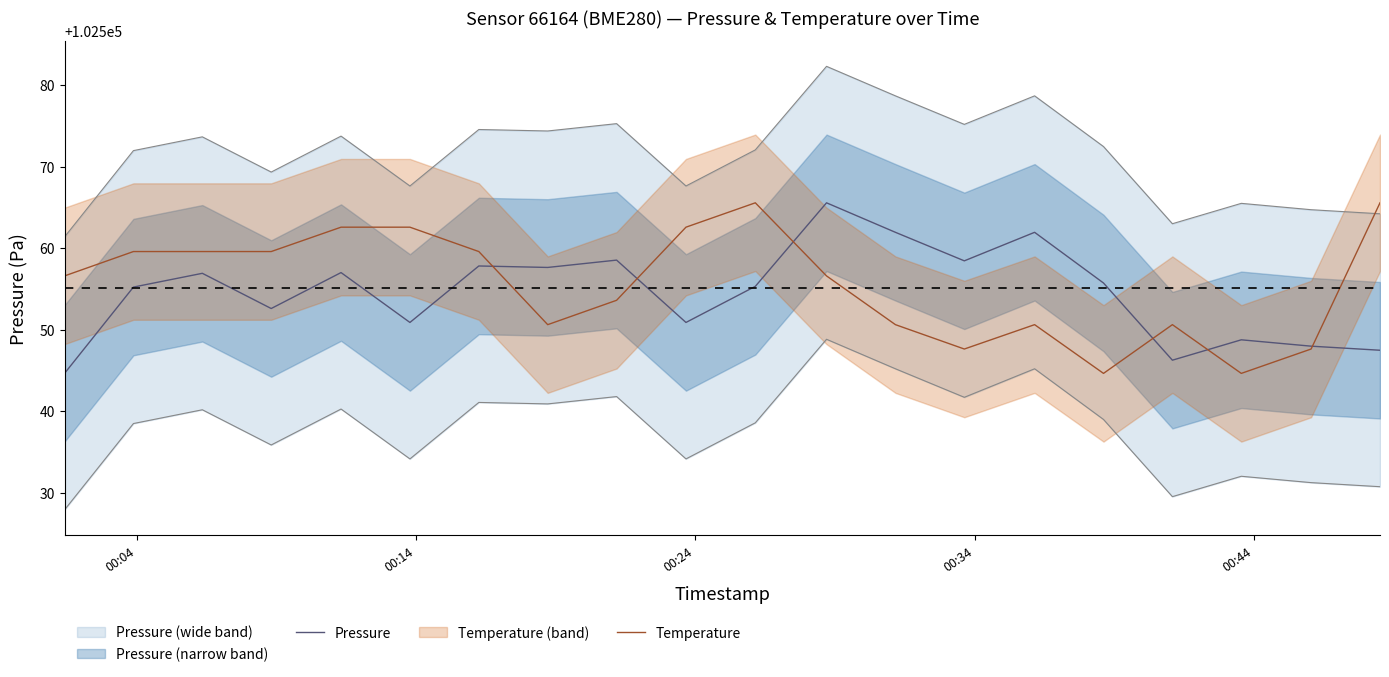

What is the minimum value for Temperature?

102544.6